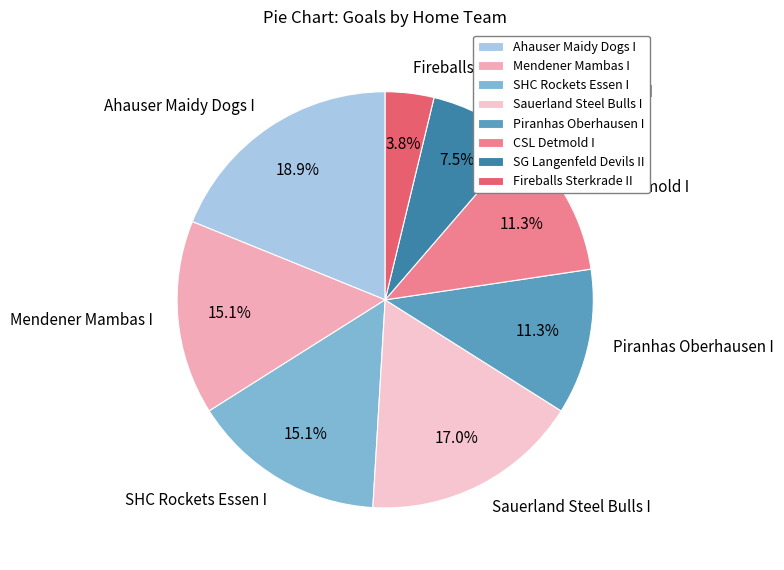

To the nearest percent, what is the difference between the largest and smallest slice percentages?

15%